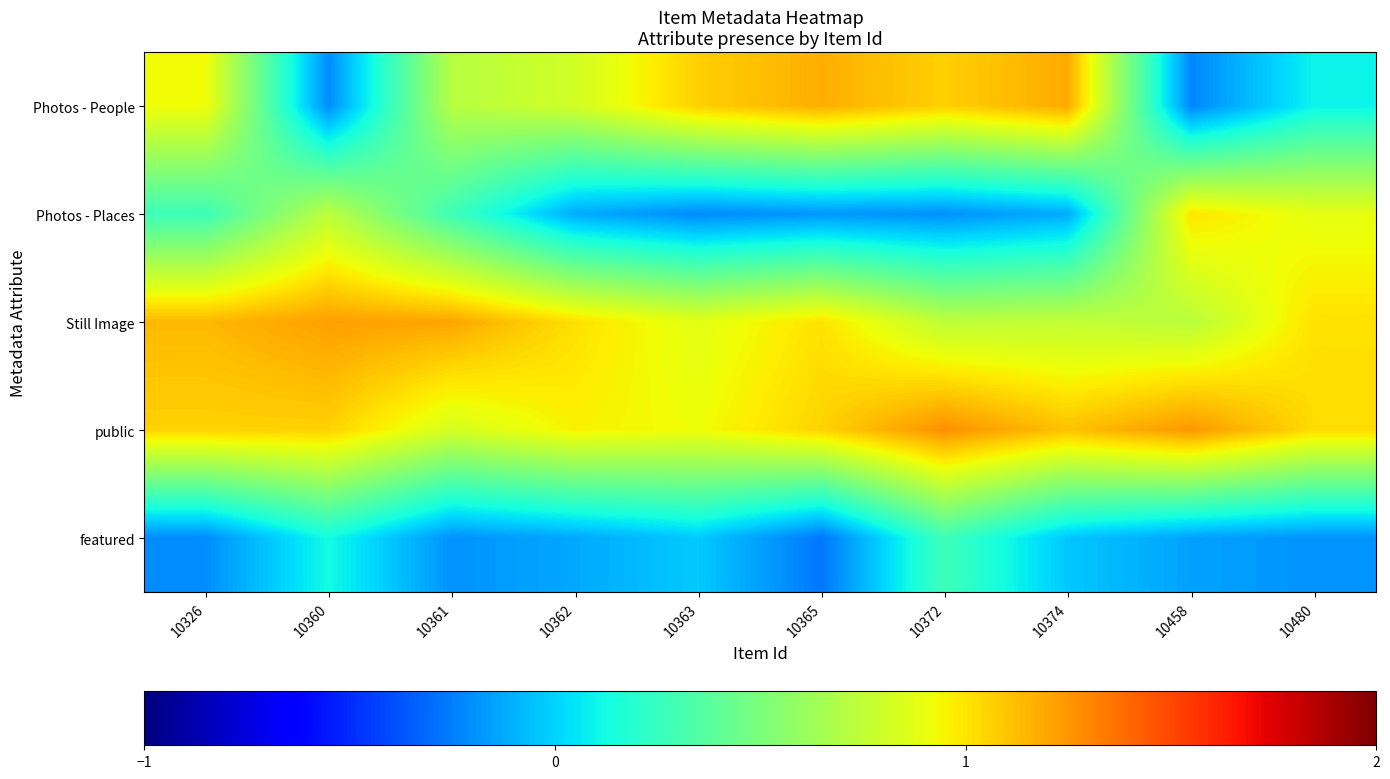

Which has a higher value, 10458 or 10365?

10365